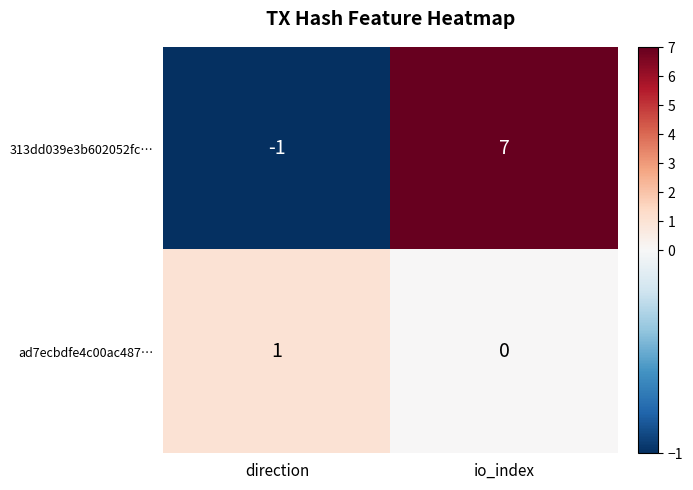

What is the spread (max minus min) of values at direction?

2